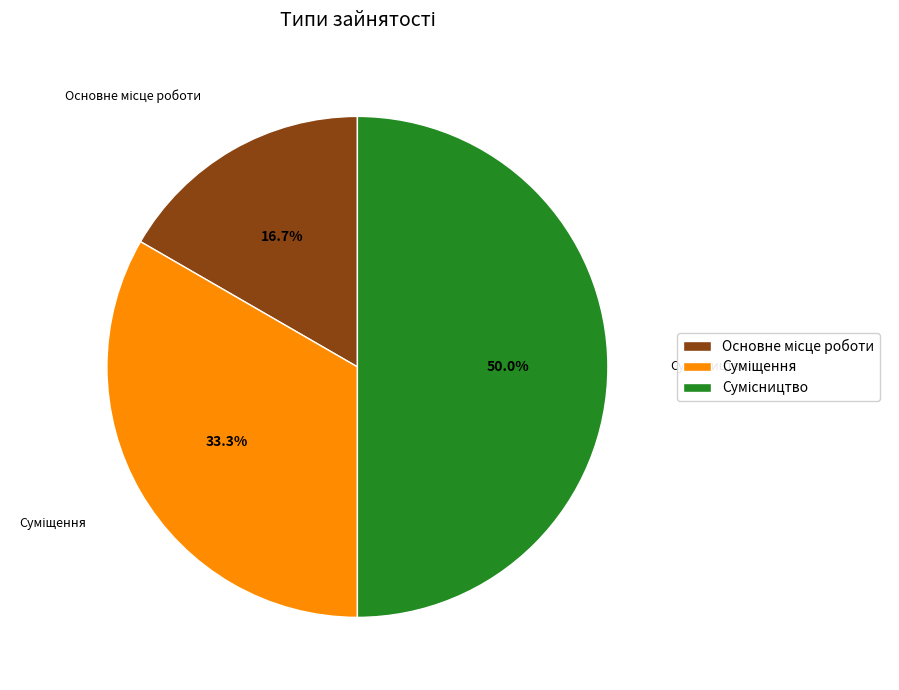

Is the sum of Сумісництво and Основне місце роботи greater than half?

Yes